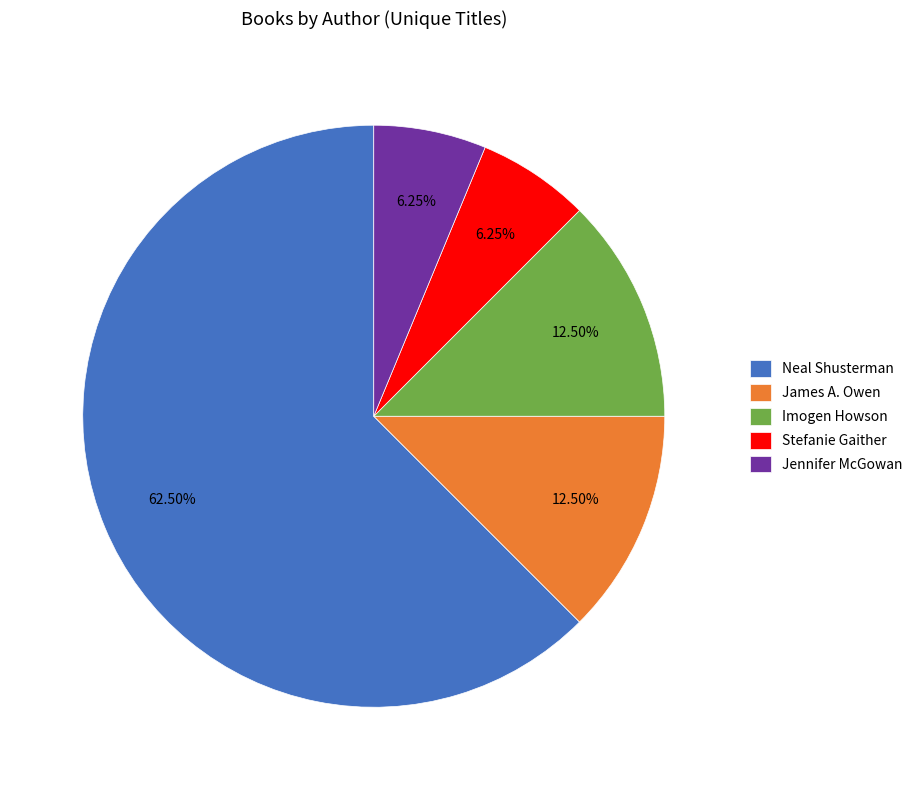

Which slice is the largest?

Neal Shusterman